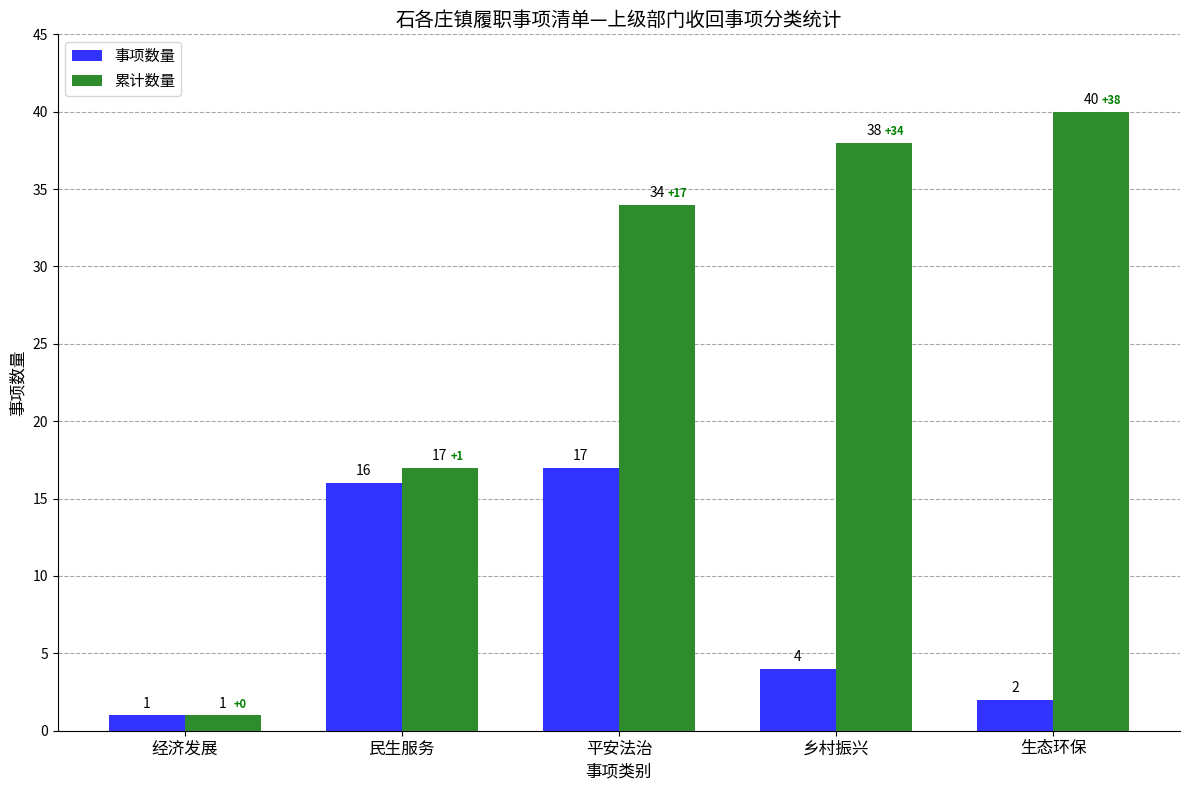

Rank the series by their maximum value, from highest to lowest.

累计数量, 事项数量